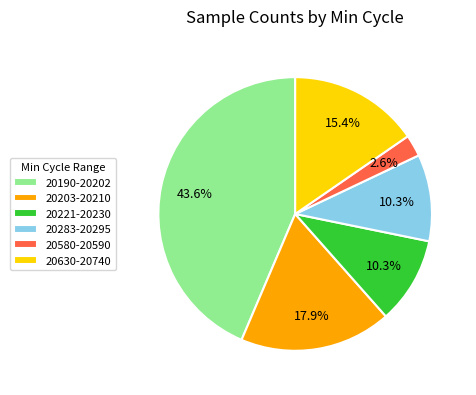

What percentage do 20190-20202 and 20221-20230 together represent?

53.8%